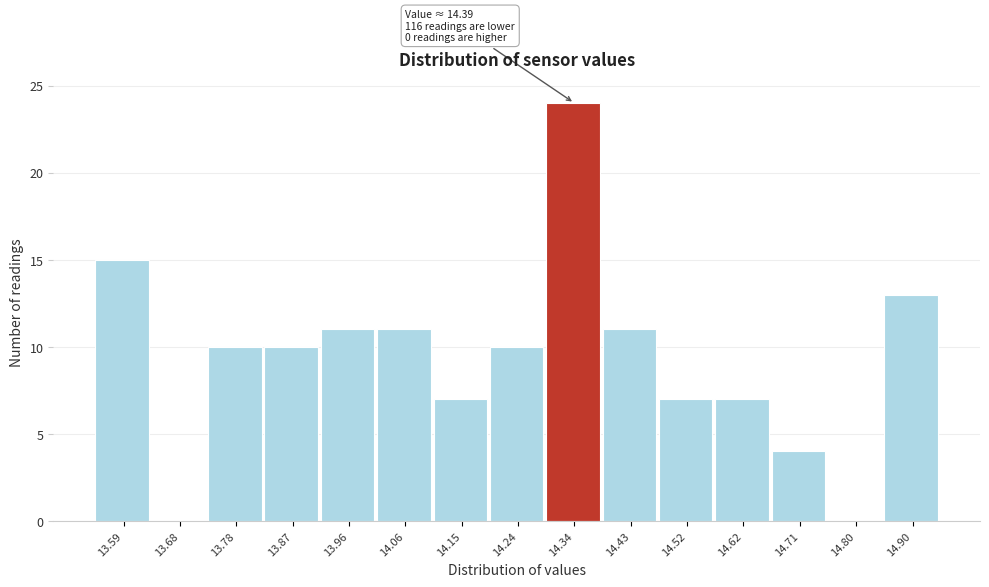

Reading left to right, extract all data points from this chart.

13.59=15	13.68=0	13.78=10	13.87=10	13.96=11	14.06=11	14.15=7	14.24=10	14.34=24	14.43=11	14.52=7	14.62=7	14.71=4	14.80=0	14.90=13